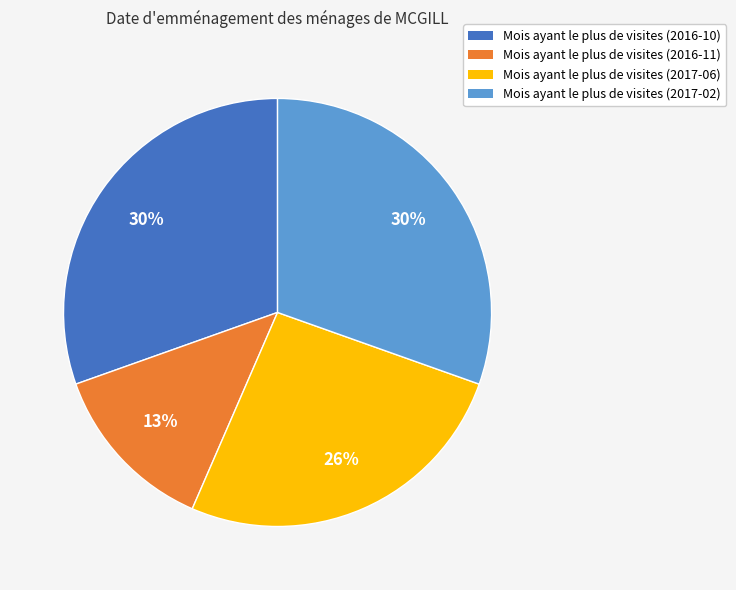

Does any single category account for the majority?

No